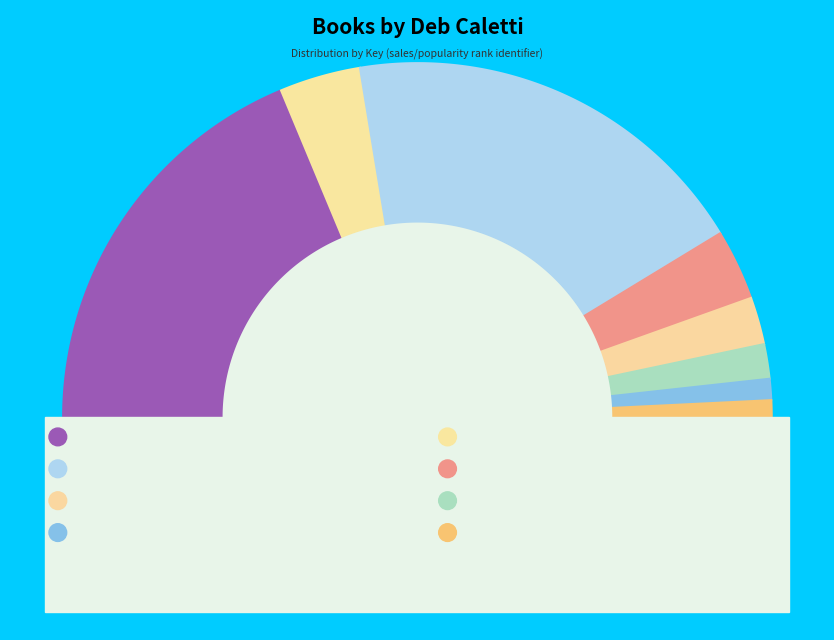

To the nearest percent, what is the combined percentage of Story of Us and Fortunes of Indigo Skye?

11%